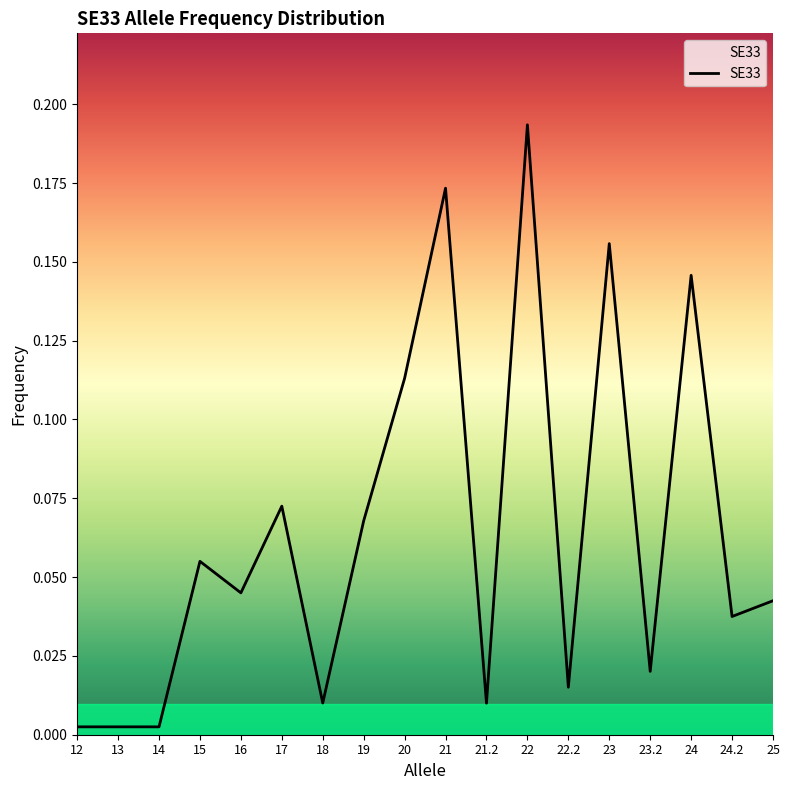

What position from the right is 25?

1